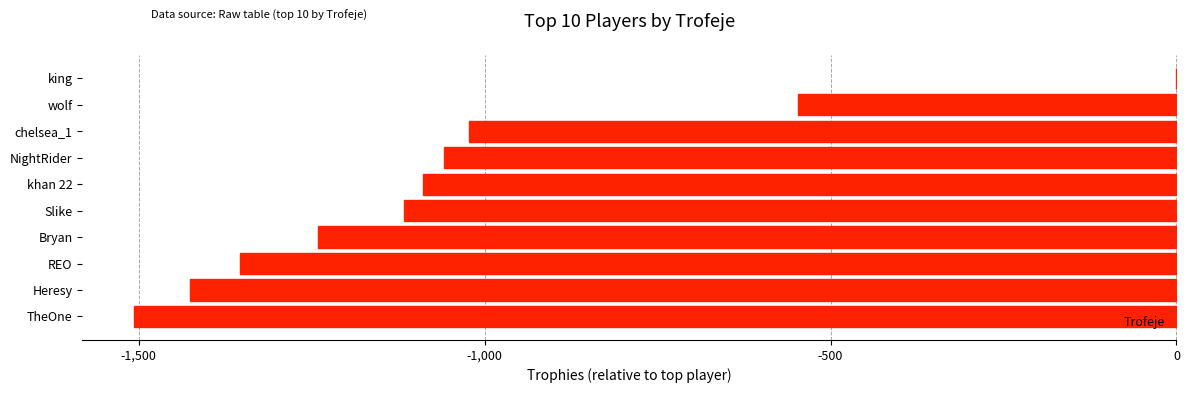

What is the sum of all values?

-10361